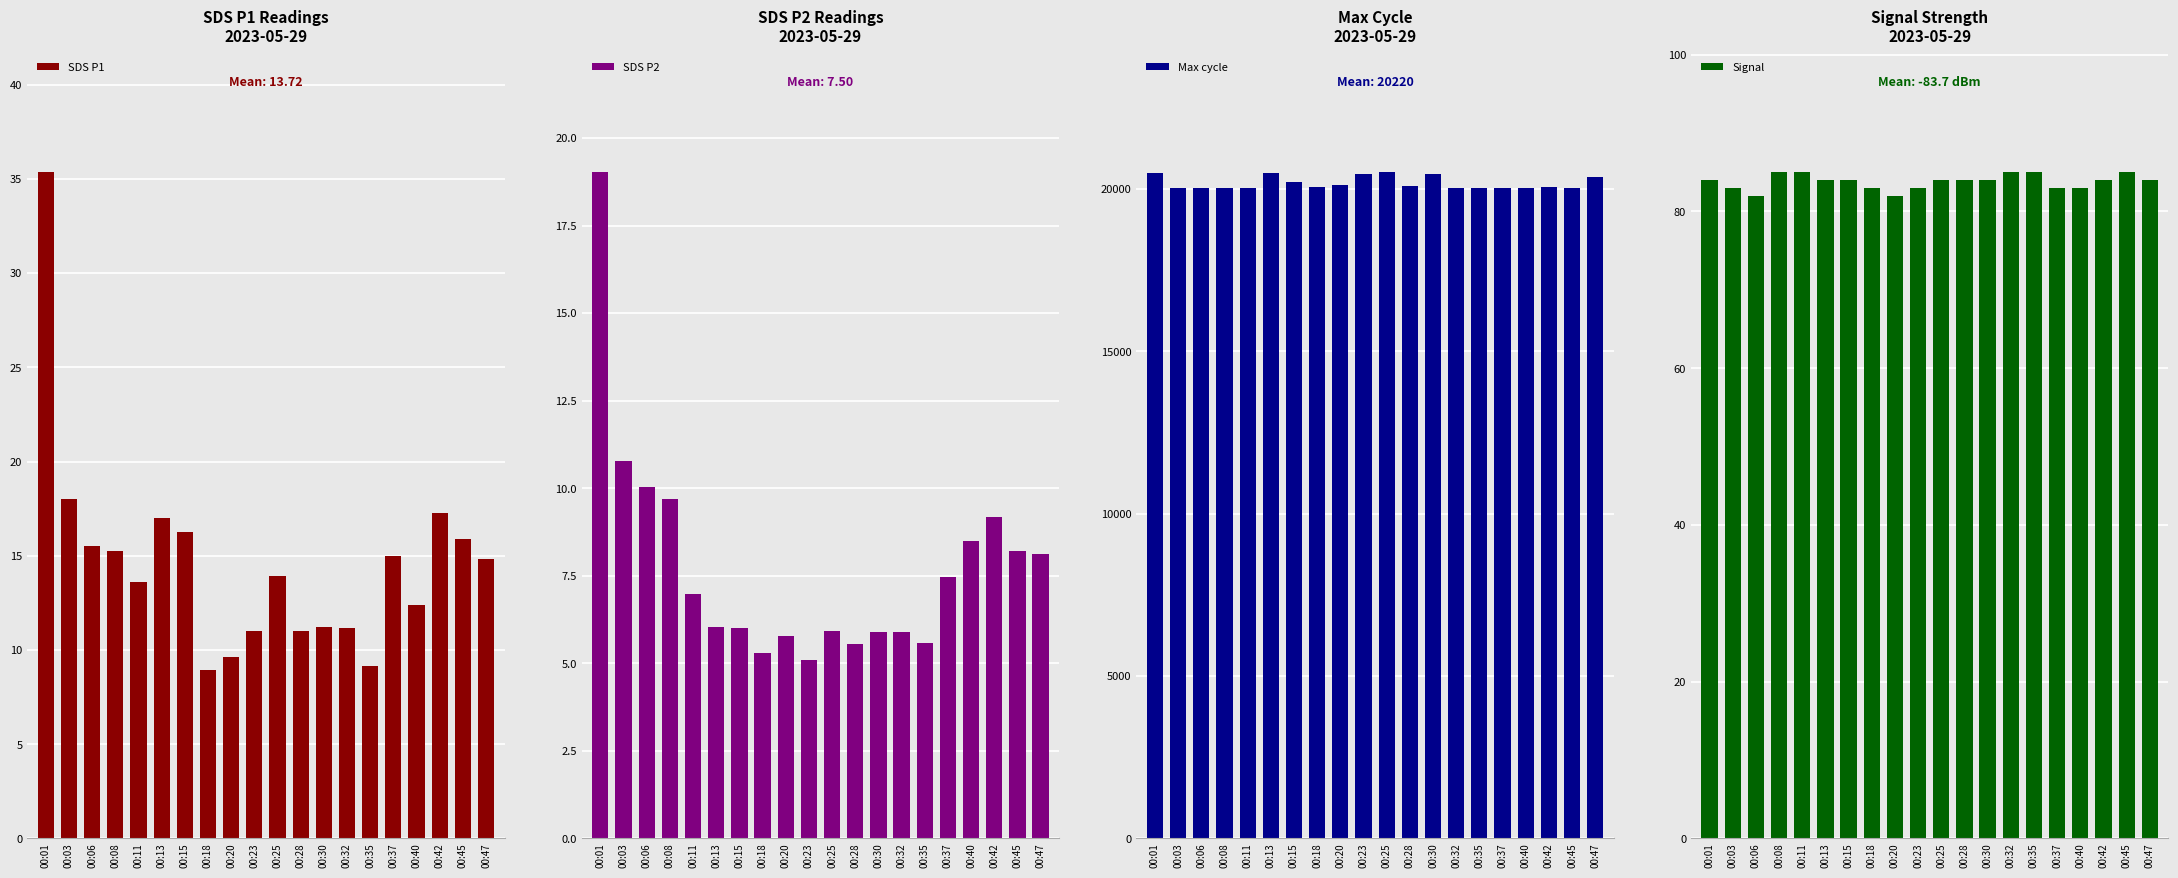

What is the difference between the highest and lowest values at 00:25?

20510.1